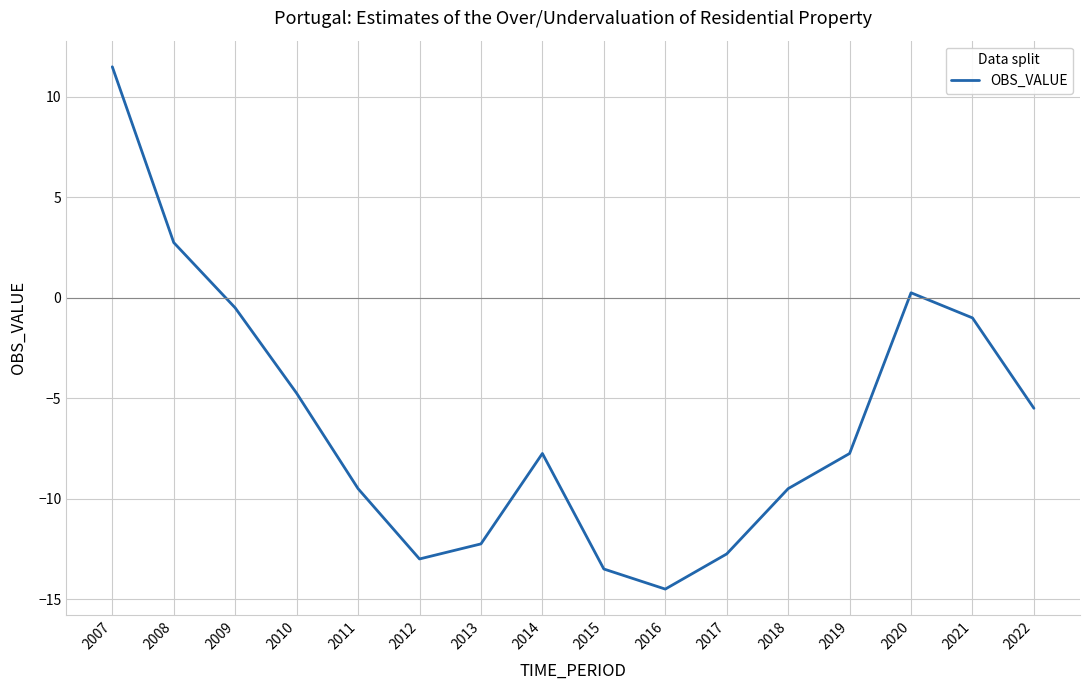

Is this an area chart (filled region under the line)?

No